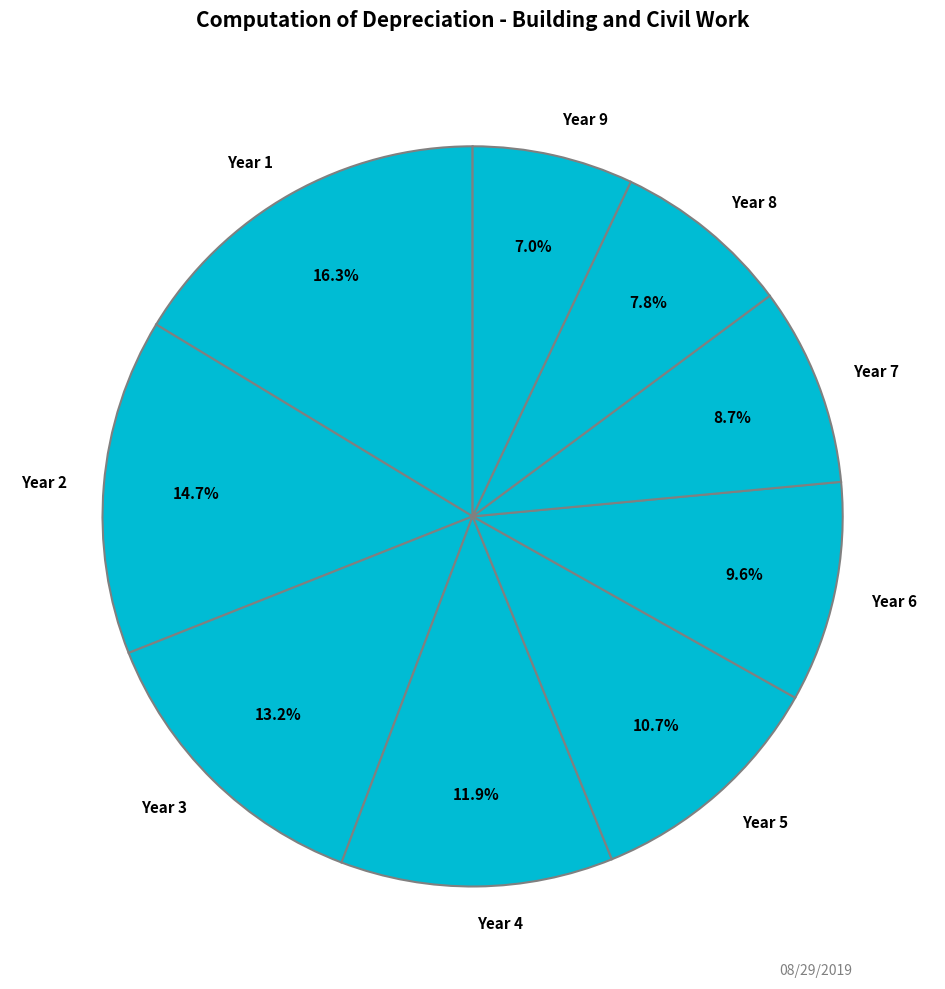

How many segments does this pie chart have?

9